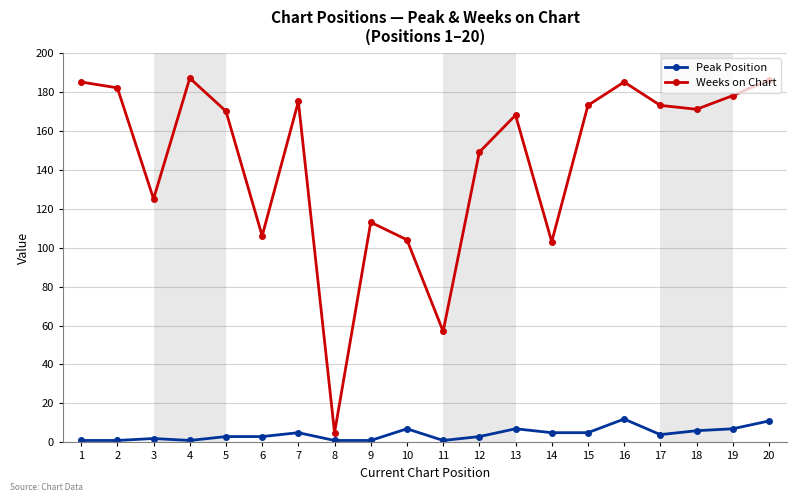

What is the sum of all Weeks on Chart values?

2895